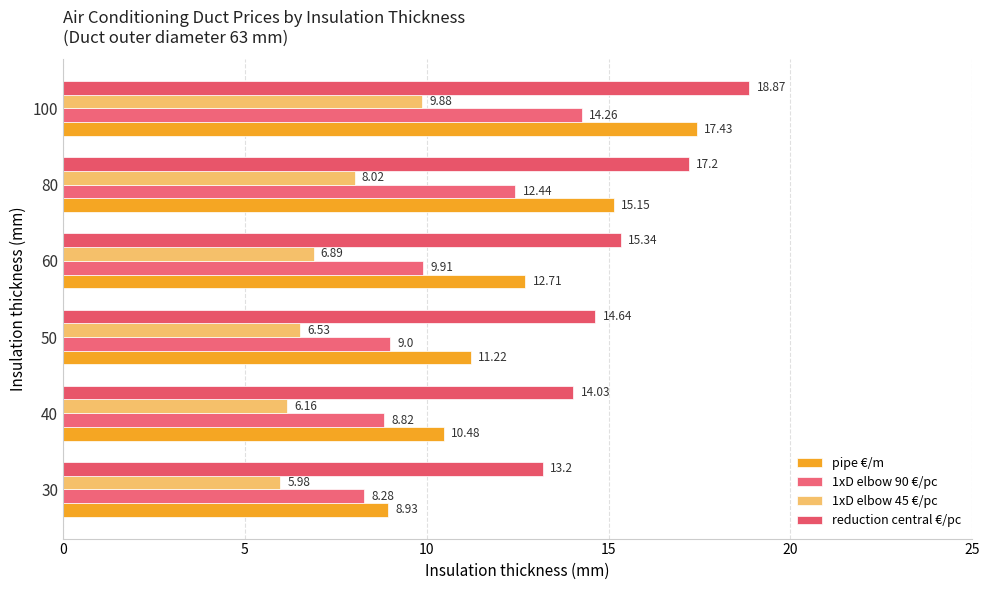

Which series has the largest range (max minus min)?

pipe €/m